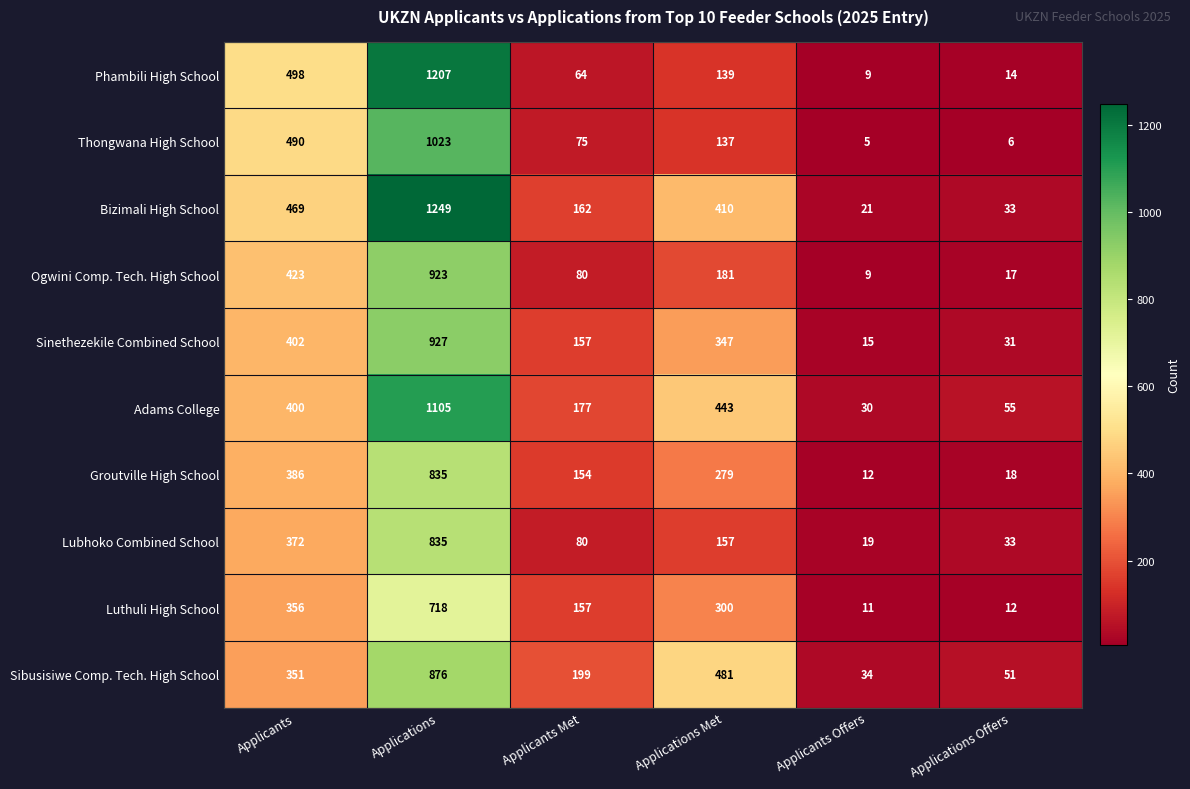

What is the difference between the second highest and minimum values in the Lubhoko Combined School series?

353